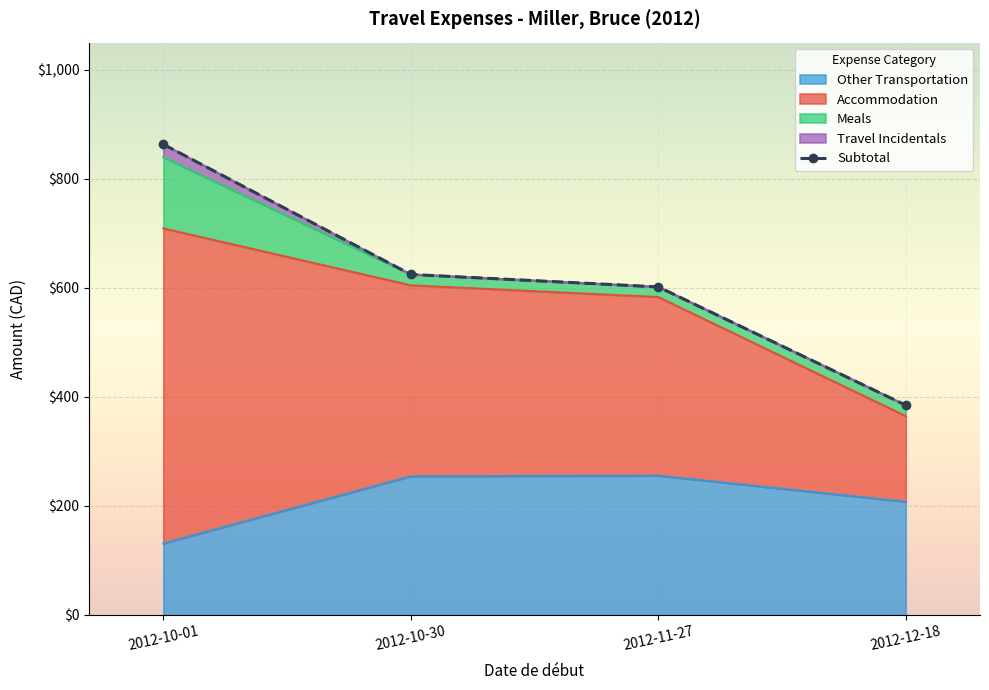

Where does the Other Transportation series first go above 254?

2012-10-30